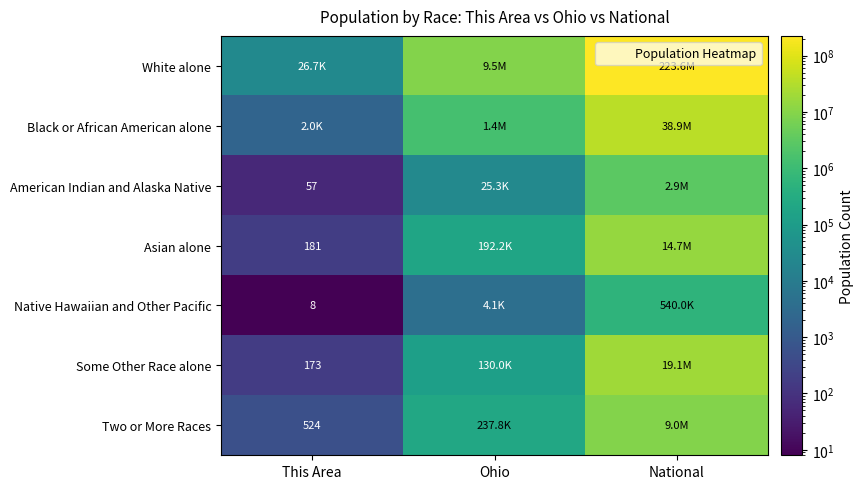

What is the total value across all series at Ohio?

11536504